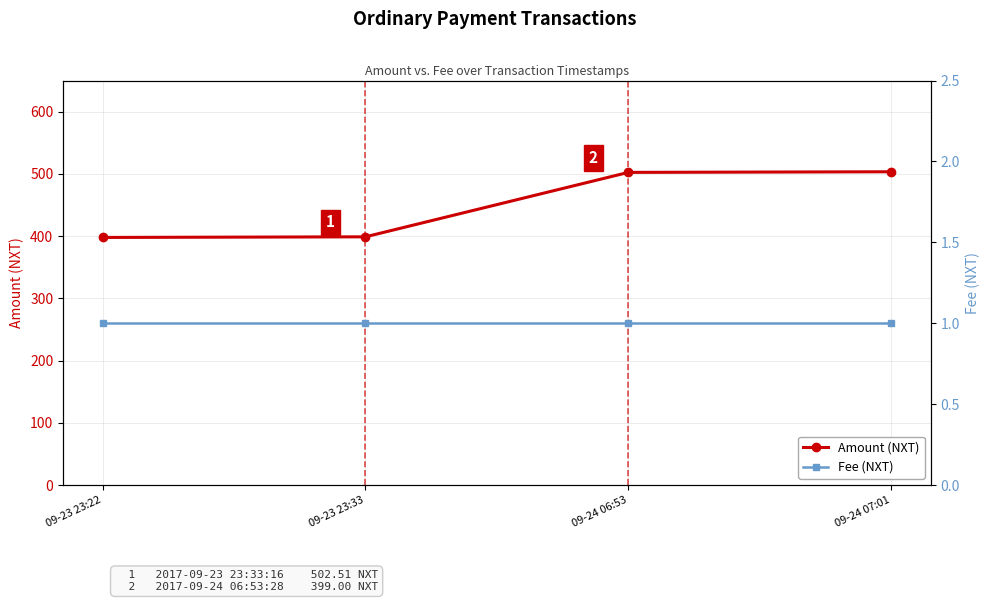

What is the lowest value of the Amount (NXT) series?

398.0